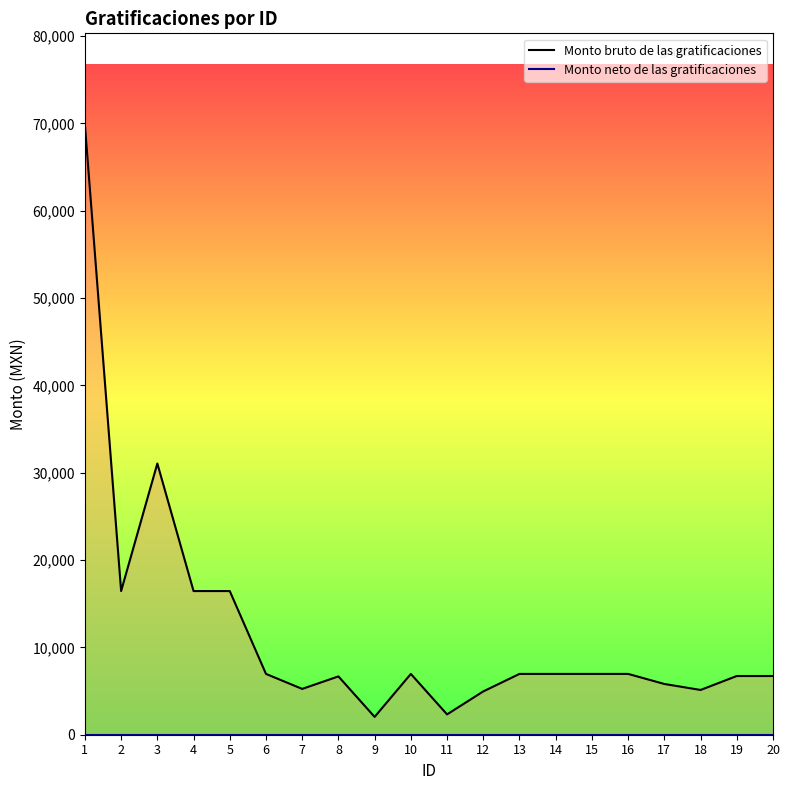

At how many categories does at least one series exceed 57452?

1